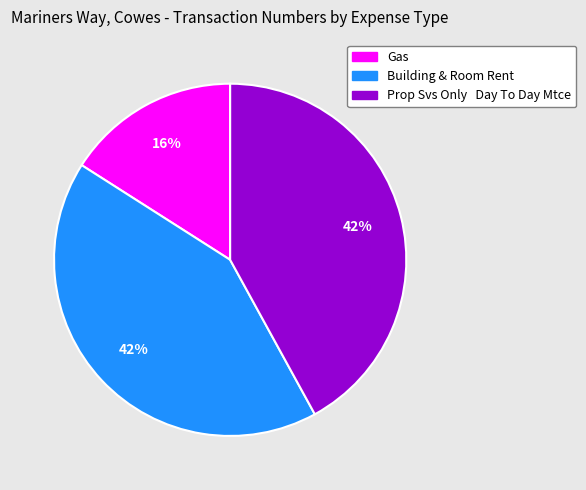

To the nearest percent, what is the average slice percentage?

33%